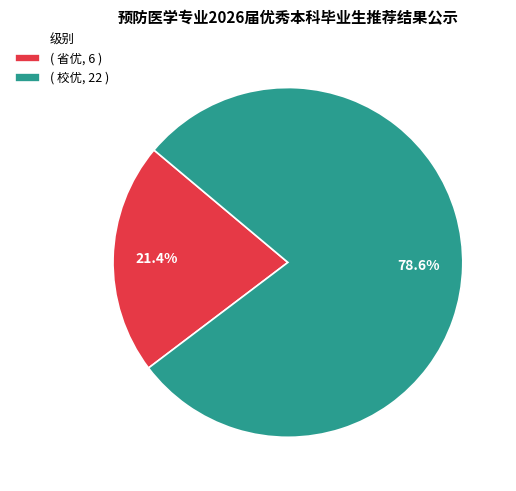

Which category accounts for the majority?

( 校优, 22 )